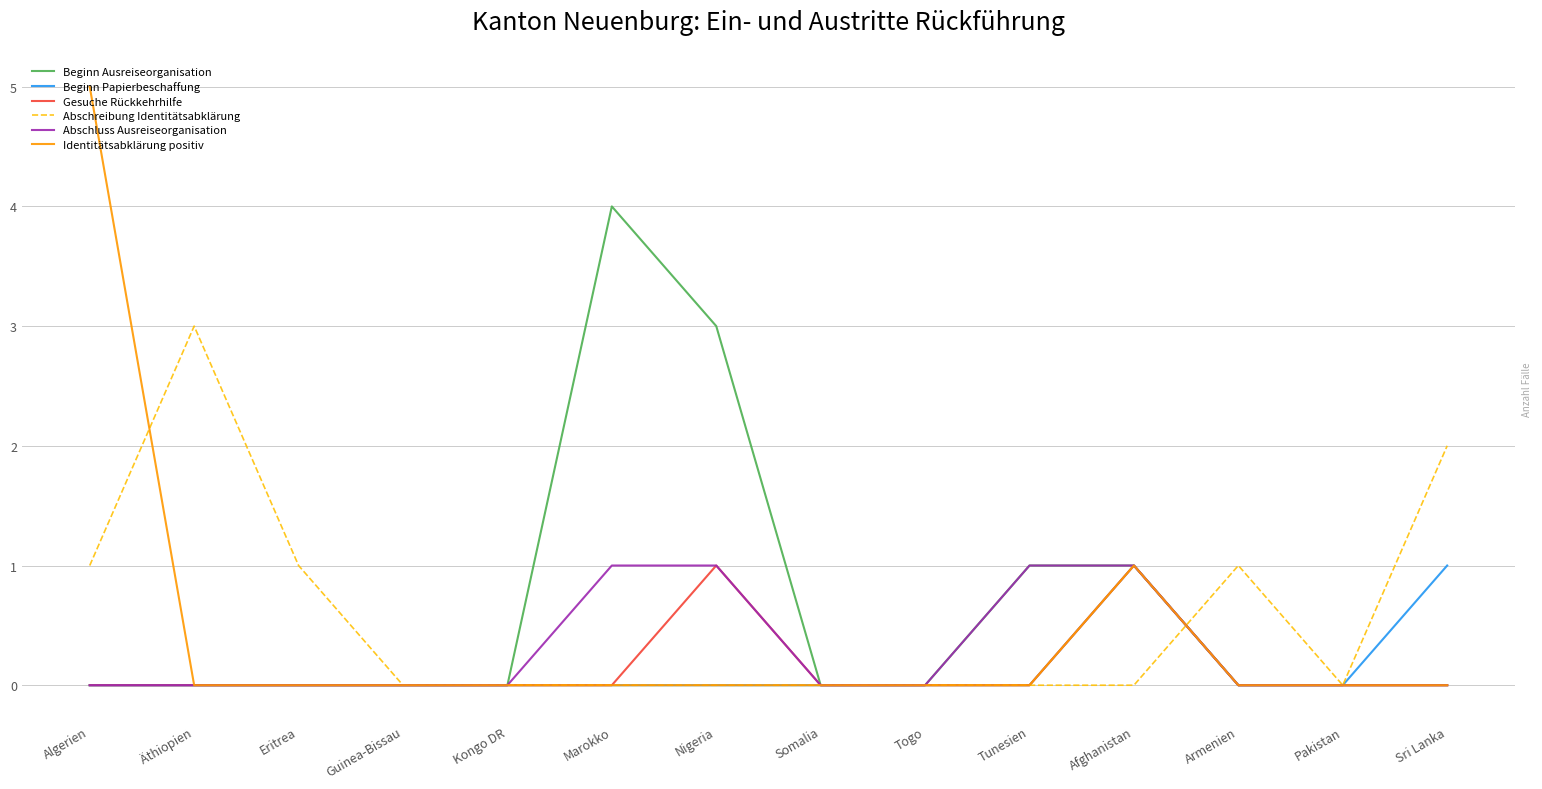

Reading left to right, what are all the values shown in this chart?

Beginn Ausreiseorganisation: Algerien=0	Äthiopien=0	Eritrea=0	Guinea-Bissau=0	Kongo DR=0	Marokko=4	Nigeria=3	Somalia=0	Togo=0	Tunesien=1	Afghanistan=1	Armenien=0	Pakistan=0	Sri Lanka=0
Beginn Papierbeschaffung: Algerien=0	Äthiopien=0	Eritrea=0	Guinea-Bissau=0	Kongo DR=0	Marokko=0	Nigeria=0	Somalia=0	Togo=0	Tunesien=0	Afghanistan=1	Armenien=0	Pakistan=0	Sri Lanka=1
Gesuche Rückkehrhilfe: Algerien=0	Äthiopien=0	Eritrea=0	Guinea-Bissau=0	Kongo DR=0	Marokko=0	Nigeria=1	Somalia=0	Togo=0	Tunesien=0	Afghanistan=1	Armenien=0	Pakistan=0	Sri Lanka=0
Abschreibung Identitätsabklärung: Algerien=1	Äthiopien=3	Eritrea=1	Guinea-Bissau=0	Kongo DR=0	Marokko=0	Nigeria=0	Somalia=0	Togo=0	Tunesien=0	Afghanistan=0	Armenien=1	Pakistan=0	Sri Lanka=2
Abschluss Ausreiseorganisation: Algerien=0	Äthiopien=0	Eritrea=0	Guinea-Bissau=0	Kongo DR=0	Marokko=1	Nigeria=1	Somalia=0	Togo=0	Tunesien=1	Afghanistan=1	Armenien=0	Pakistan=0	Sri Lanka=0
Identitätsabklärung positiv: Algerien=5	Äthiopien=0	Eritrea=0	Guinea-Bissau=0	Kongo DR=0	Marokko=0	Nigeria=0	Somalia=0	Togo=0	Tunesien=0	Afghanistan=1	Armenien=0	Pakistan=0	Sri Lanka=0